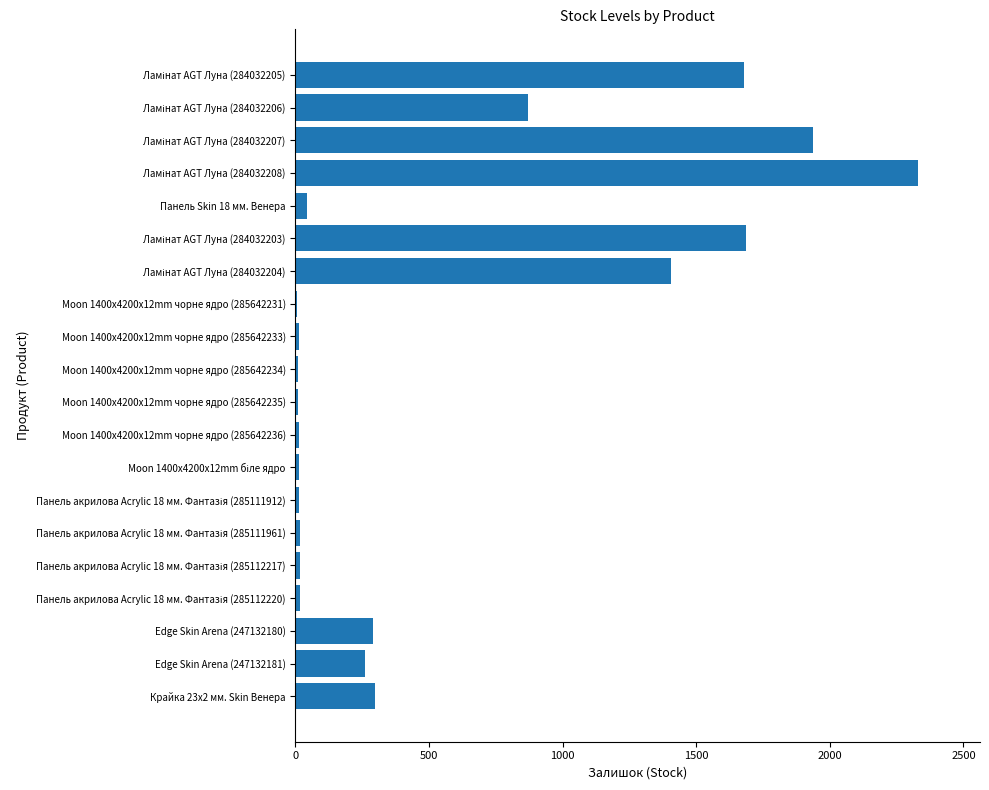

How many categories are shown in the chart?

20